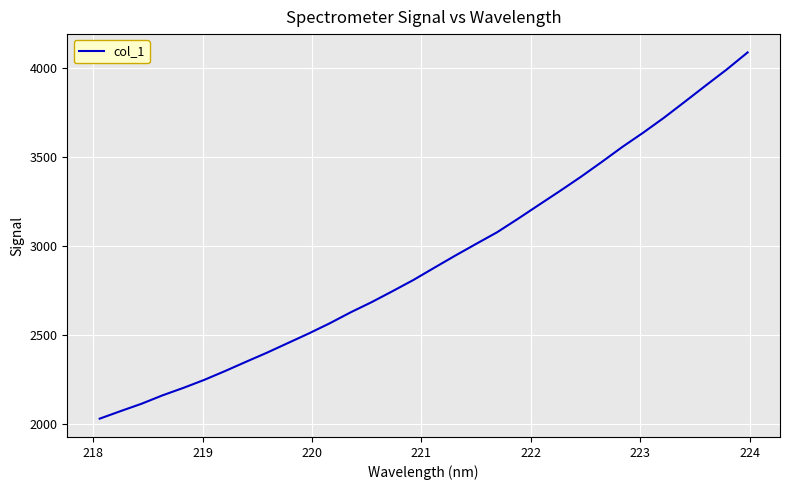

Count the number of data series in this chart.

1